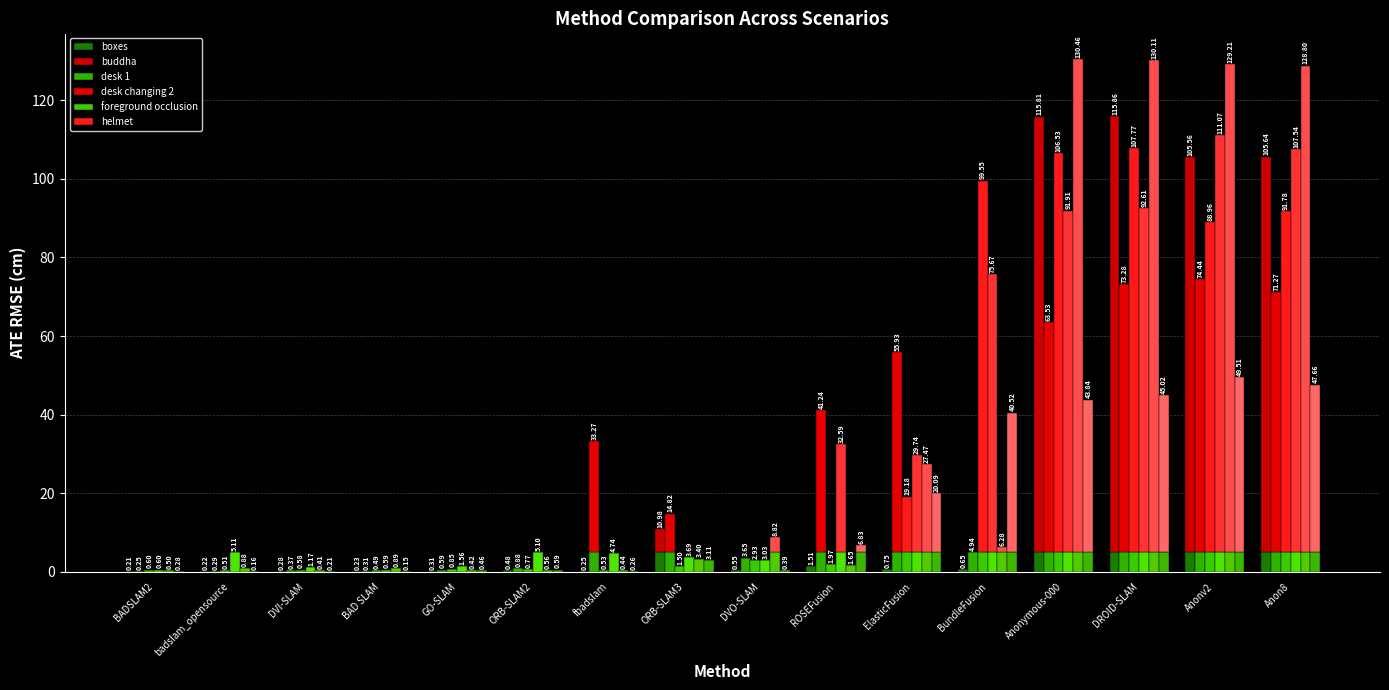

True or false: foreground occlusion has a value of 38.5 at ElasticFusion.

False